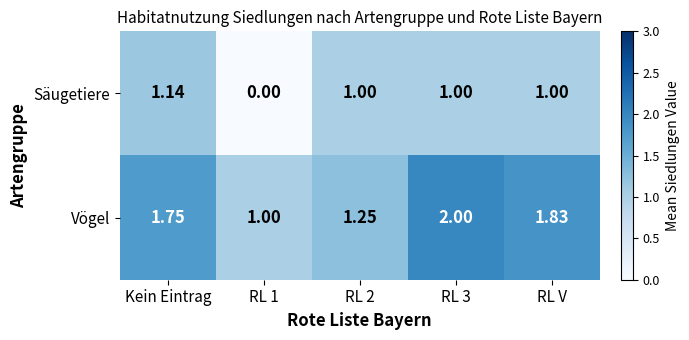

Which label corresponds to the smallest value in the chart?

RL 1